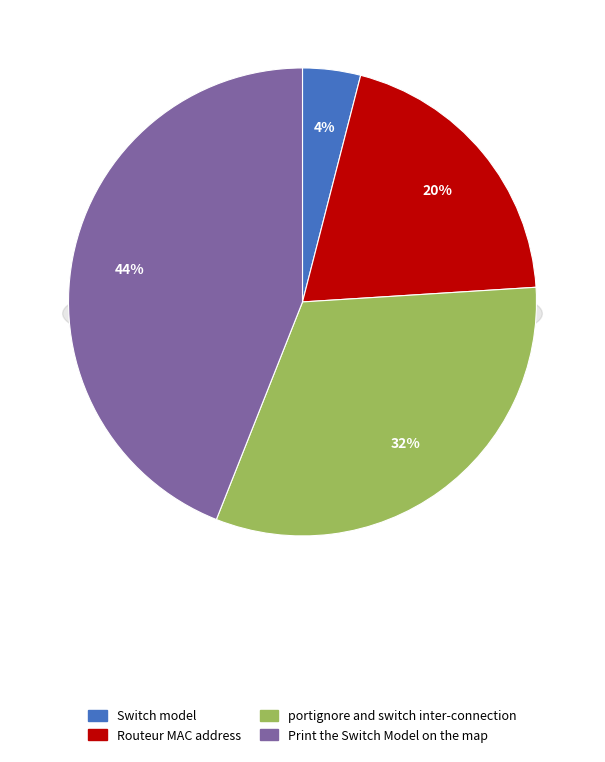

What percentage is the Print the Switch Model on the map slice, to the nearest percent?

44%